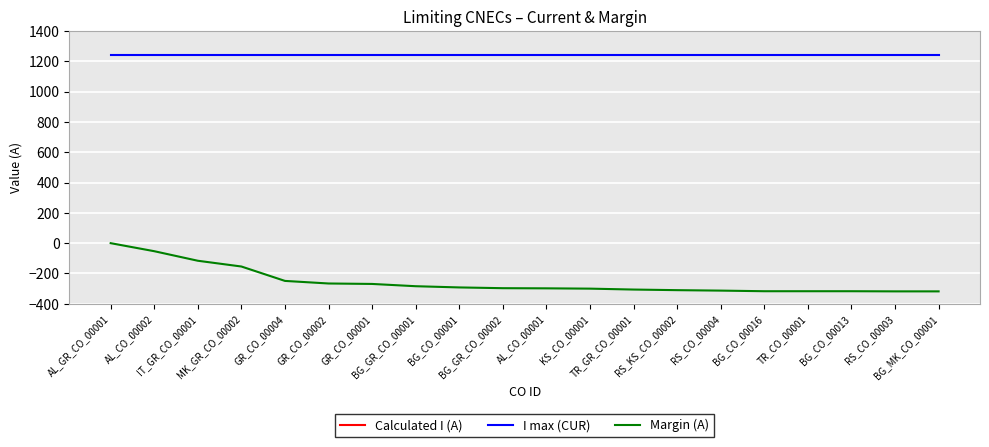

Rank the series by their maximum value, from lowest to highest.

Calculated I (A), Margin (A), I max (CUR)